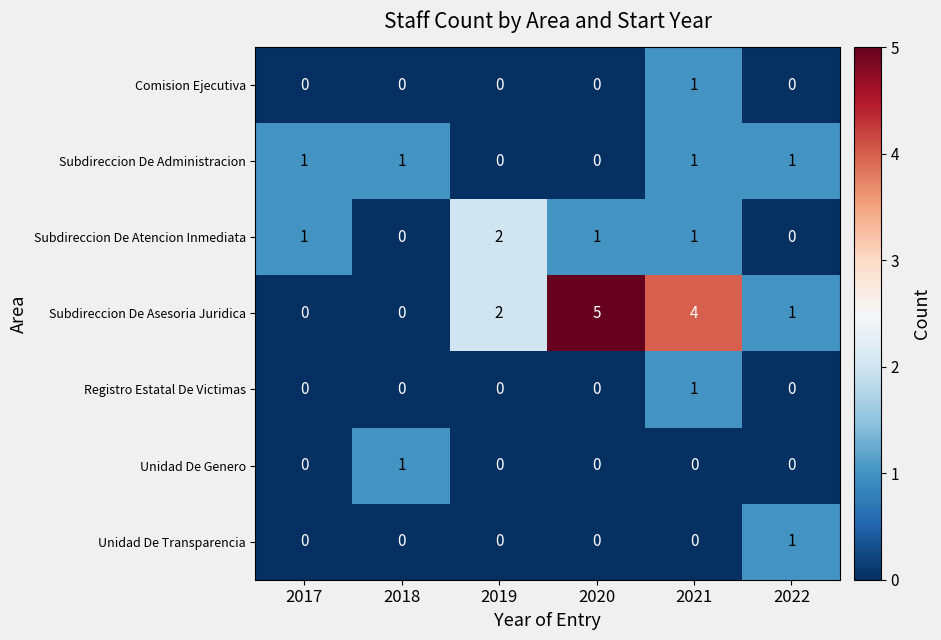

What is the spread (max minus min) of values at 2021?

4